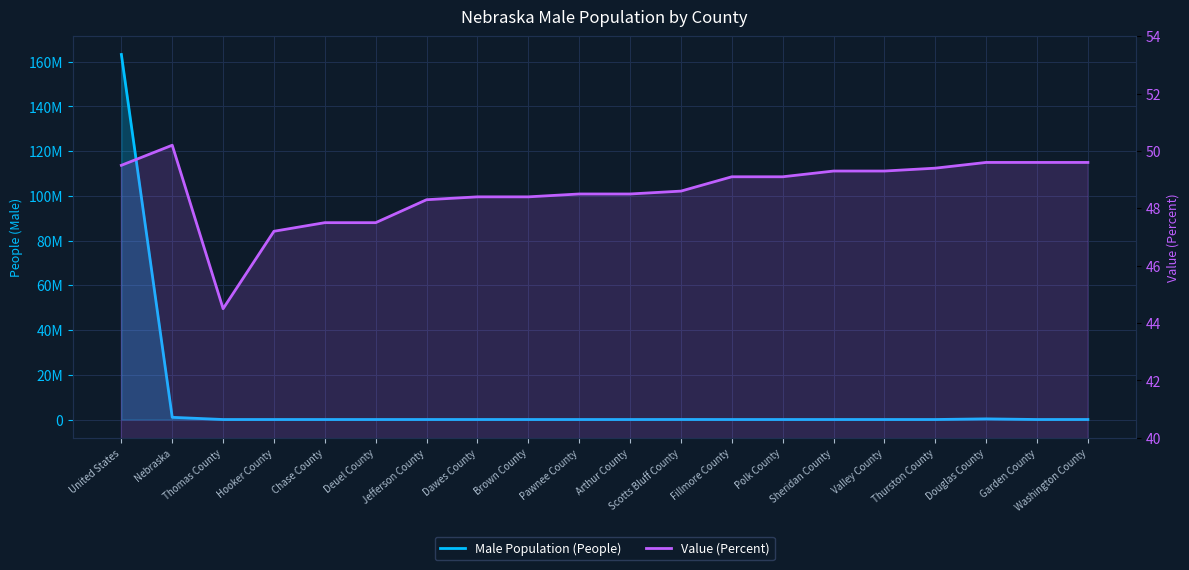

Where does the Value (Percent) series first go above 49?

United States